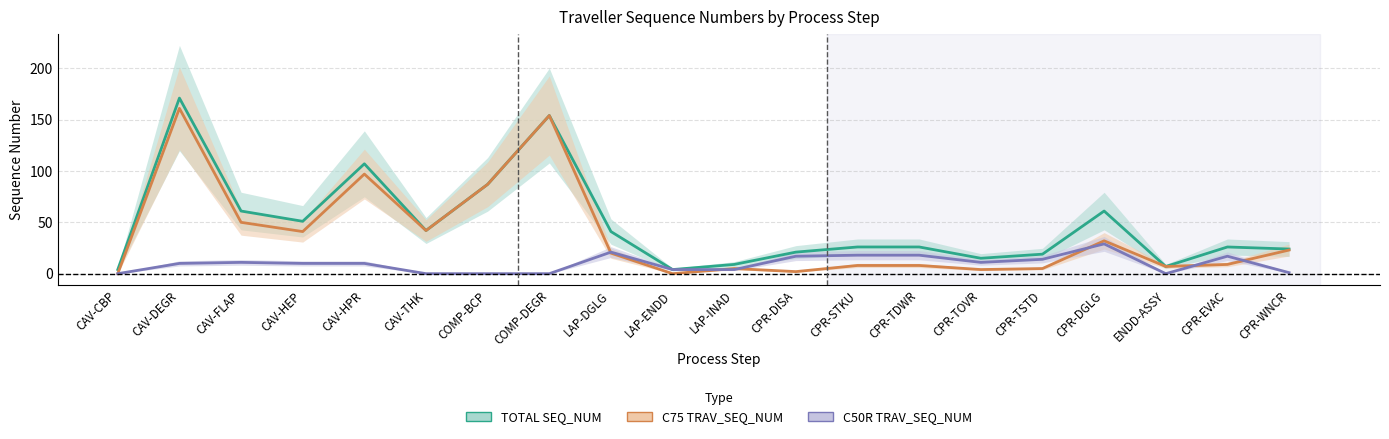

What is the spread (max minus min) of values at COMP-DEGR?

154